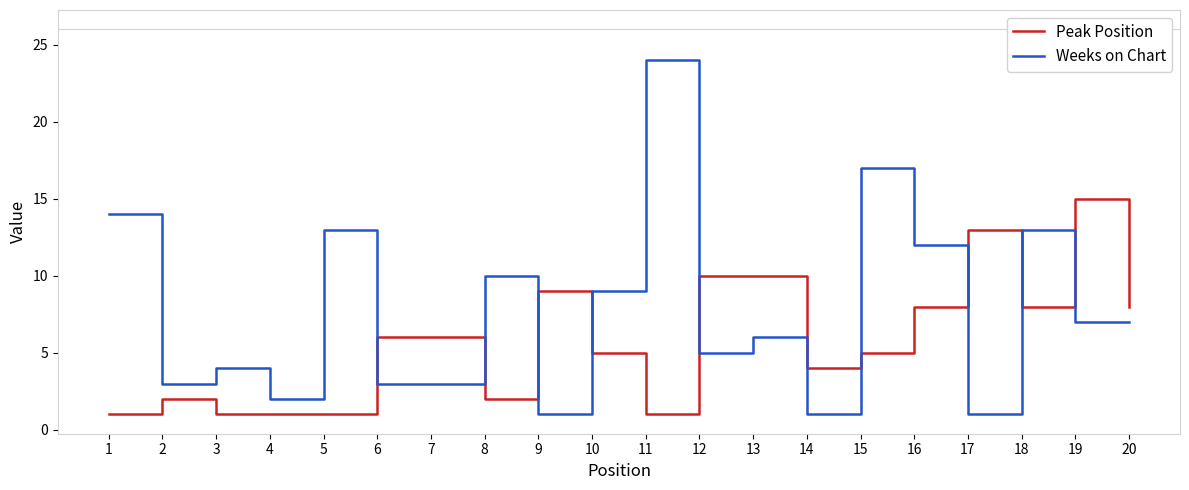

After their last crossing, which series has the higher values: Peak Position or Weeks on Chart?

Peak Position